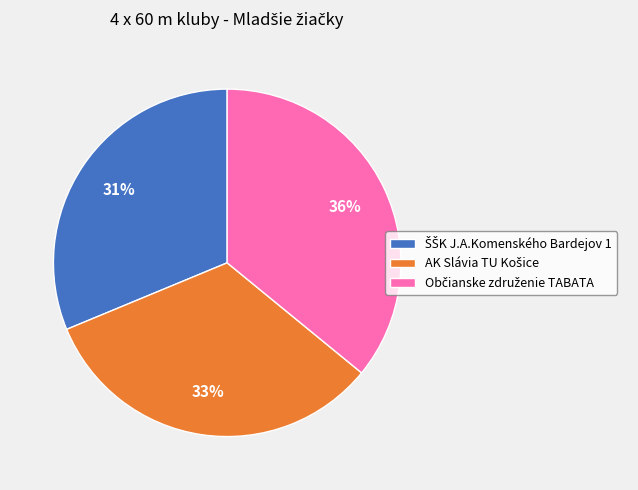

Does any single category account for the majority?

No